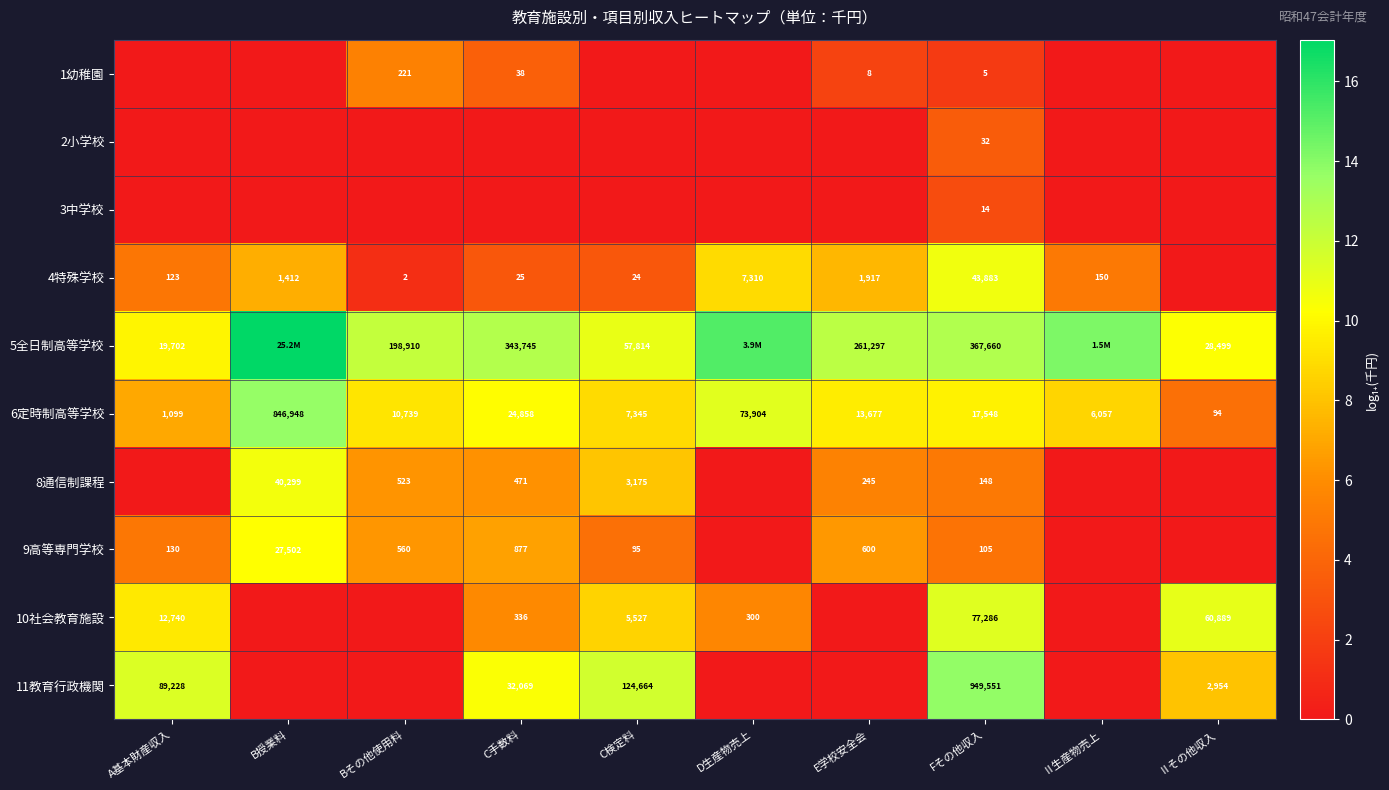

Between A基本財産収入 and B授業料, which is larger?

A基本財産収入